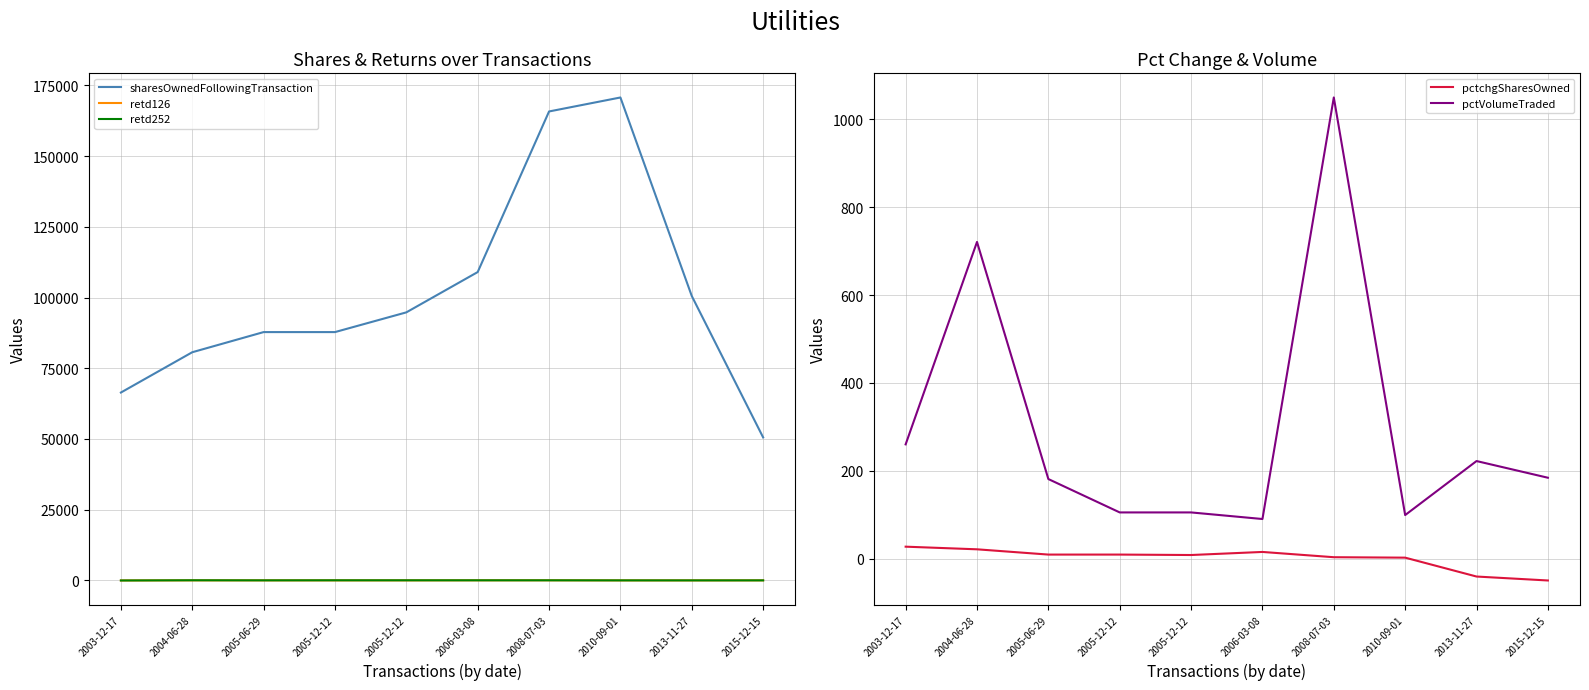

What is the maximum value for pctchgSharesOwned?

27